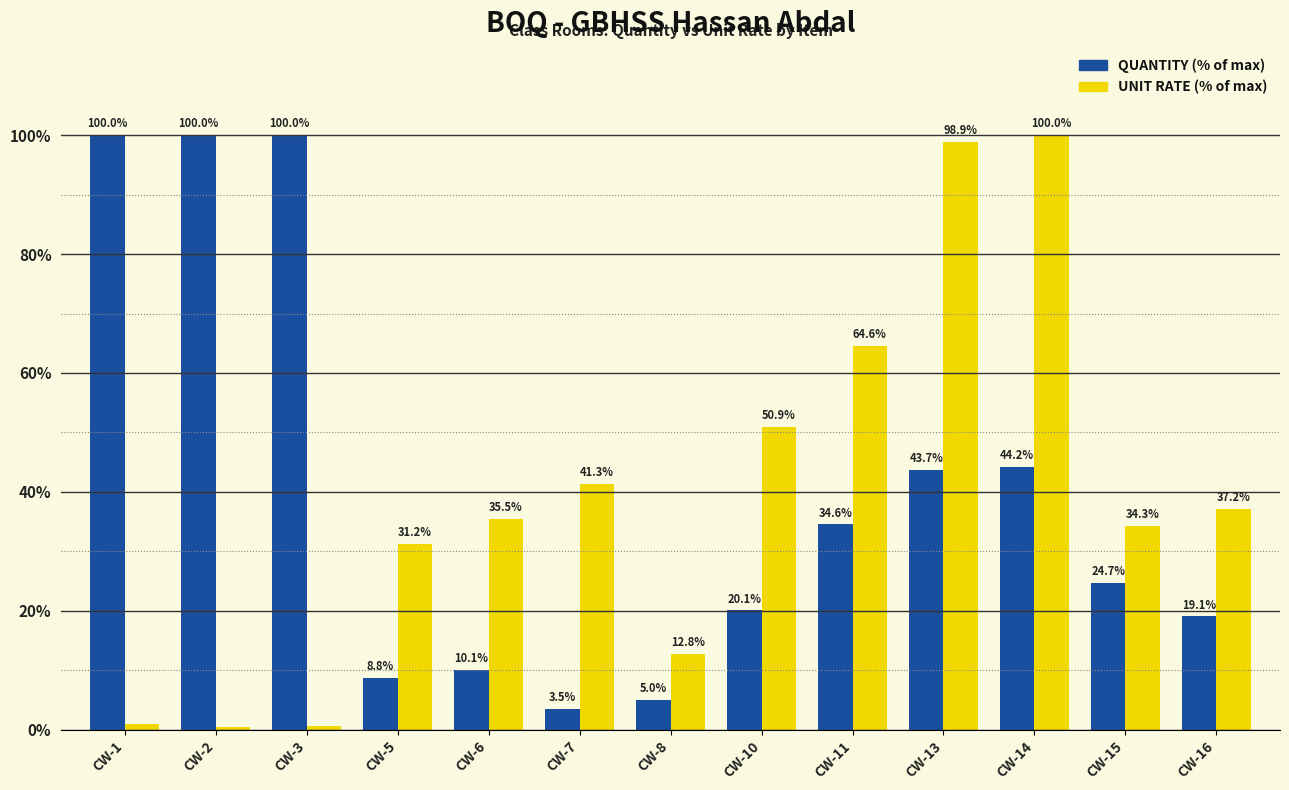

What is the maximum value shown in the chart?

100.0